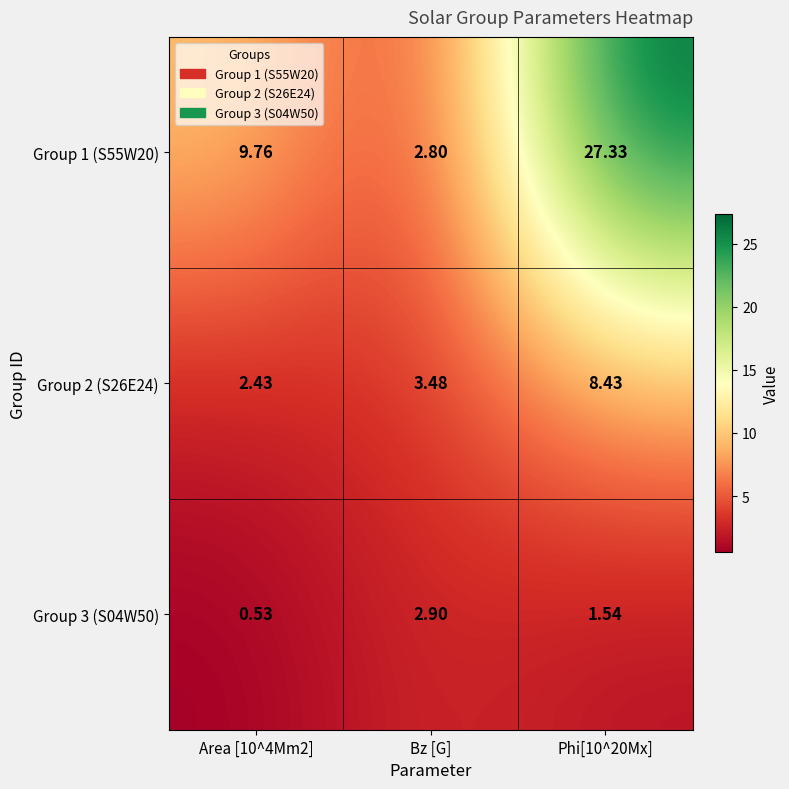

At which category does the chart reach its minimum across all series?

Area [10^4Mm2]